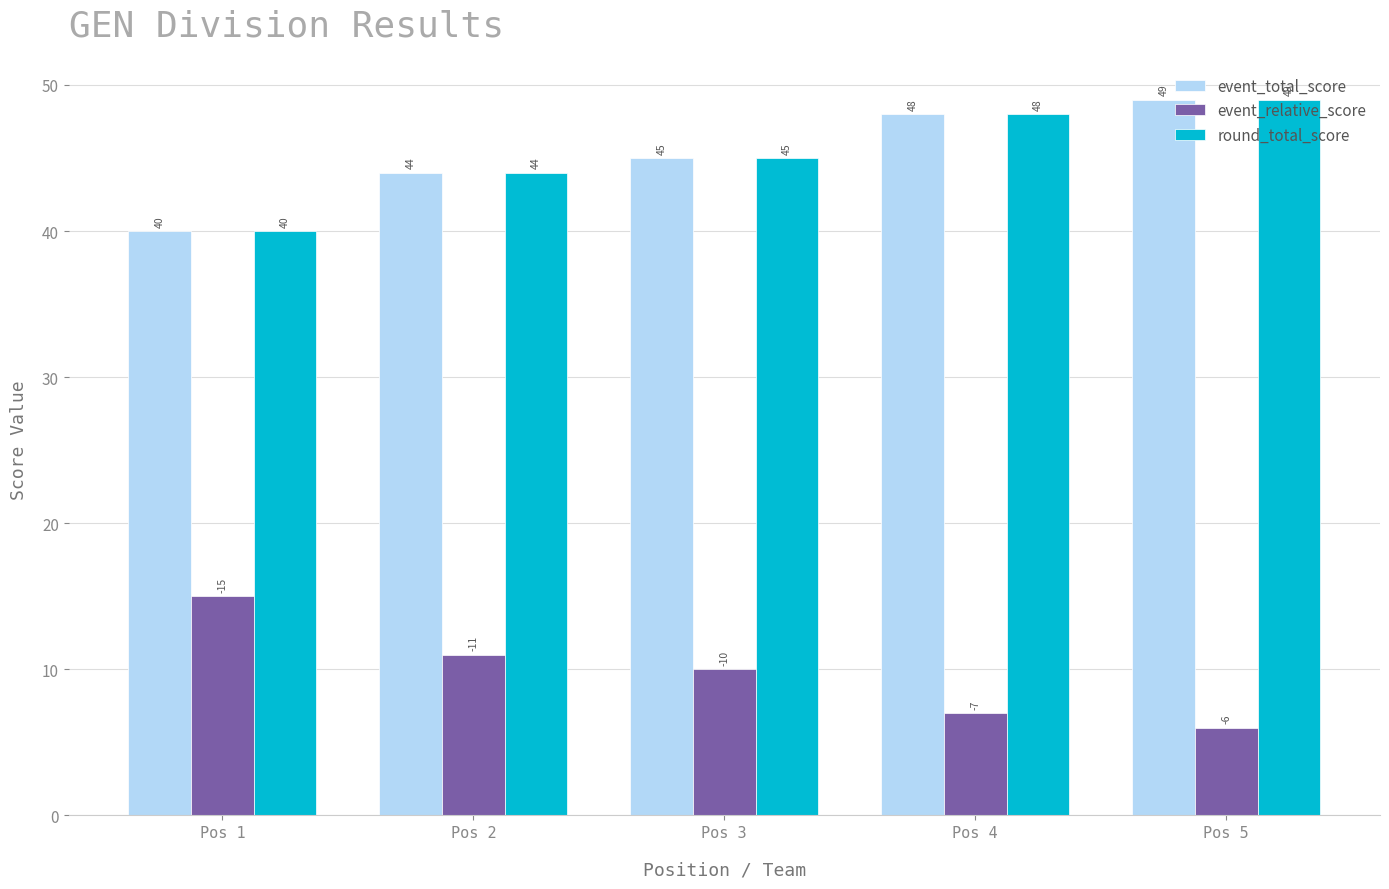

How many bars are there in total?

15